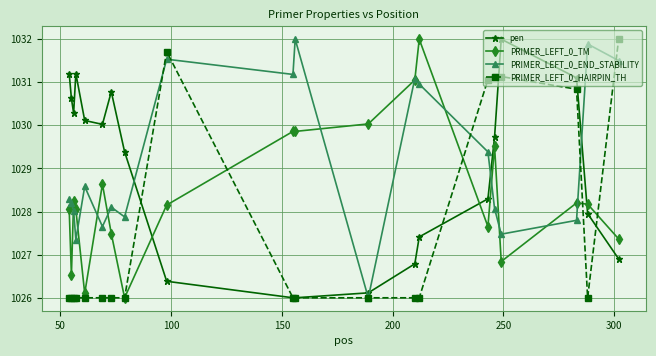

True or false: pen and PRIMER_LEFT_0_TM cross at least once.

True